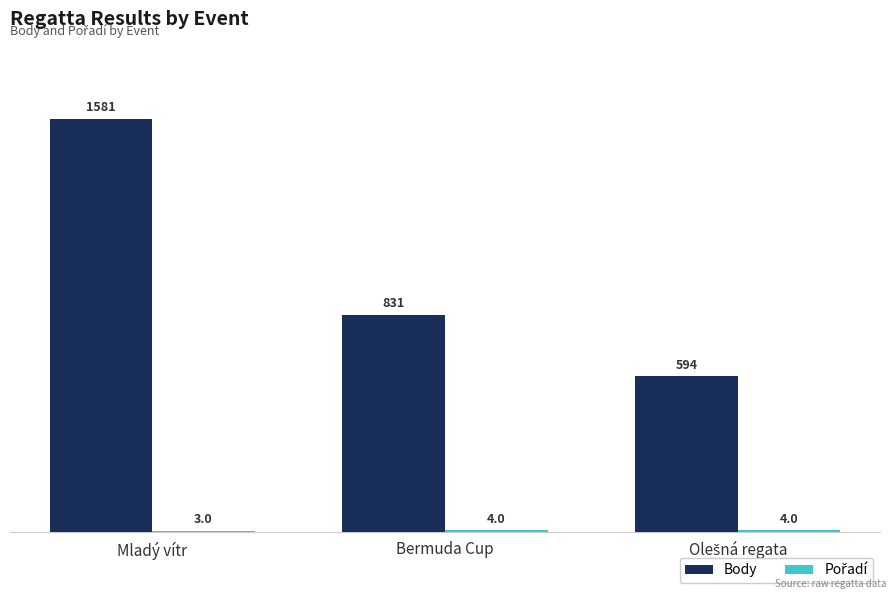

At which label is Body closest to 1087?

Bermuda Cup